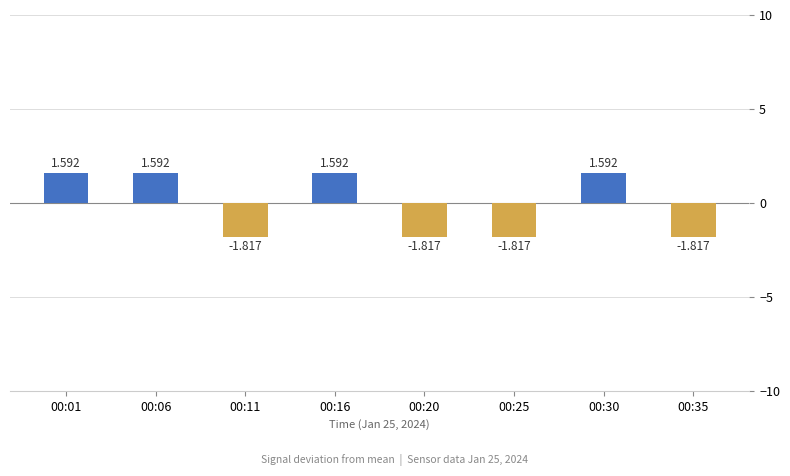

Rank the categories by value from lowest to highest.

00:11, 00:20, 00:25, 00:35, 00:01, 00:06, 00:16, 00:30